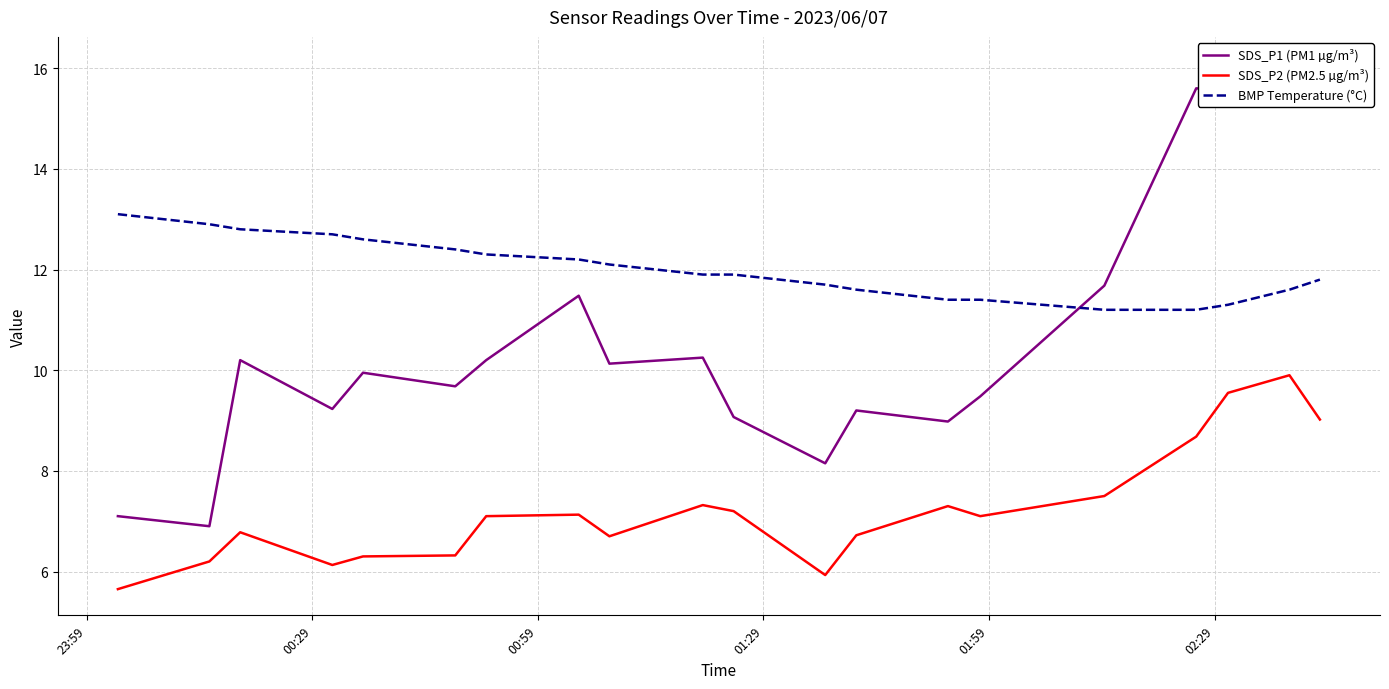

True or false: SDS_P2 (PM2.5 µg/m³) and BMP Temperature (°C) cross at least once.

False